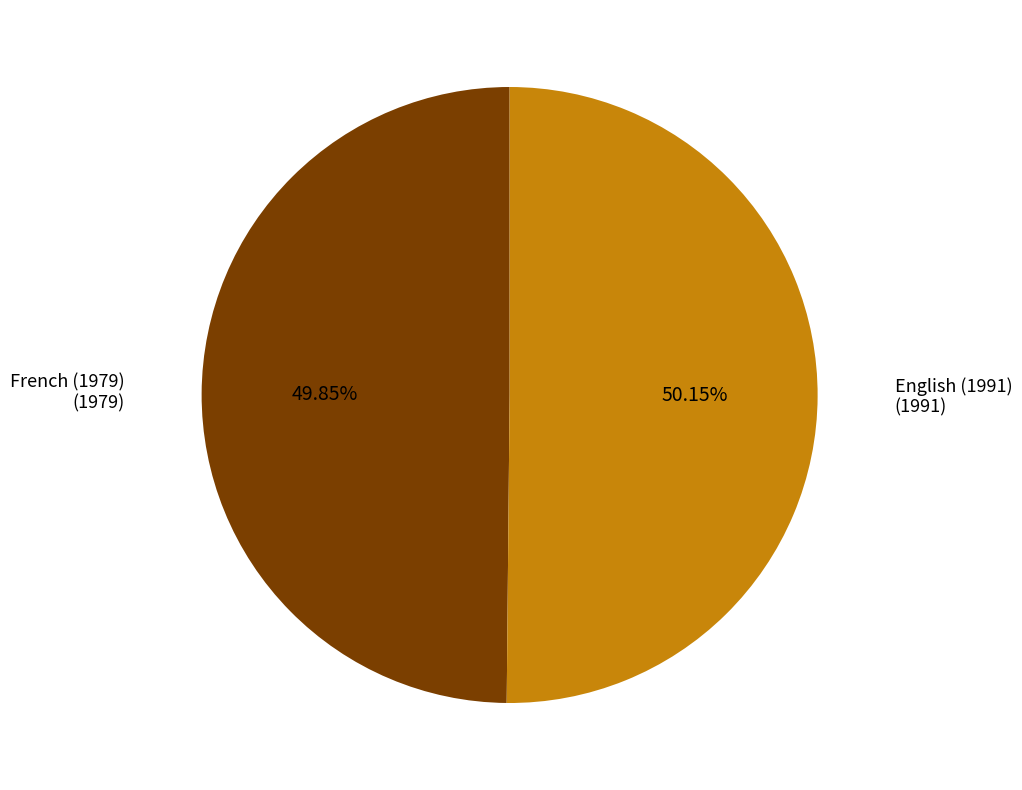

To the nearest percent, what is the average slice percentage?

50%